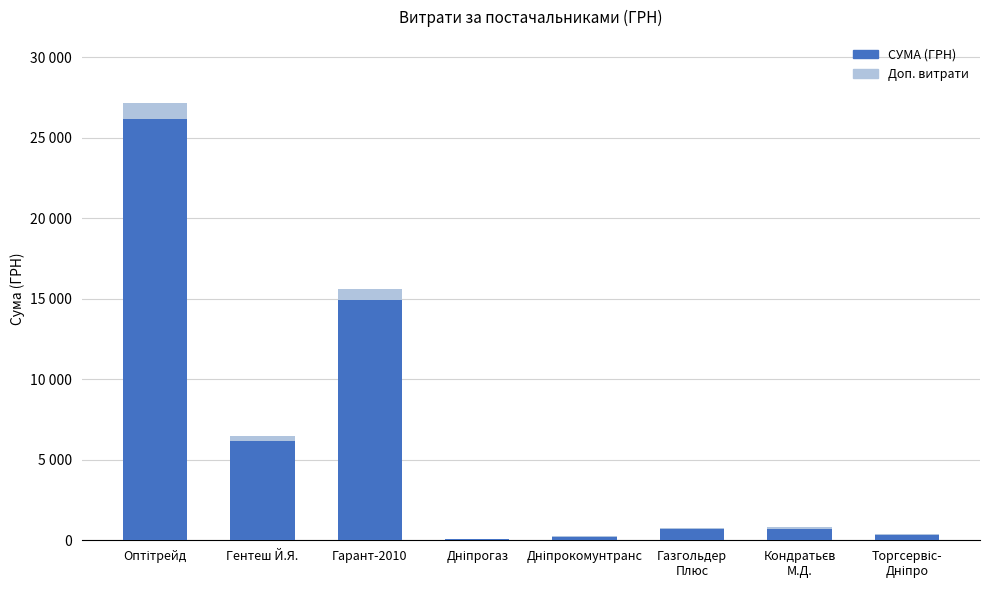

At which label does СУМА (ГРН) reach its minimum?

Дніпрогаз